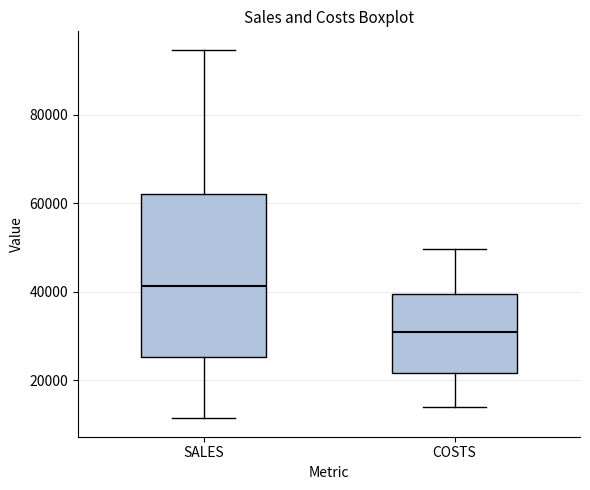

Which box's median line is the highest?

SALES